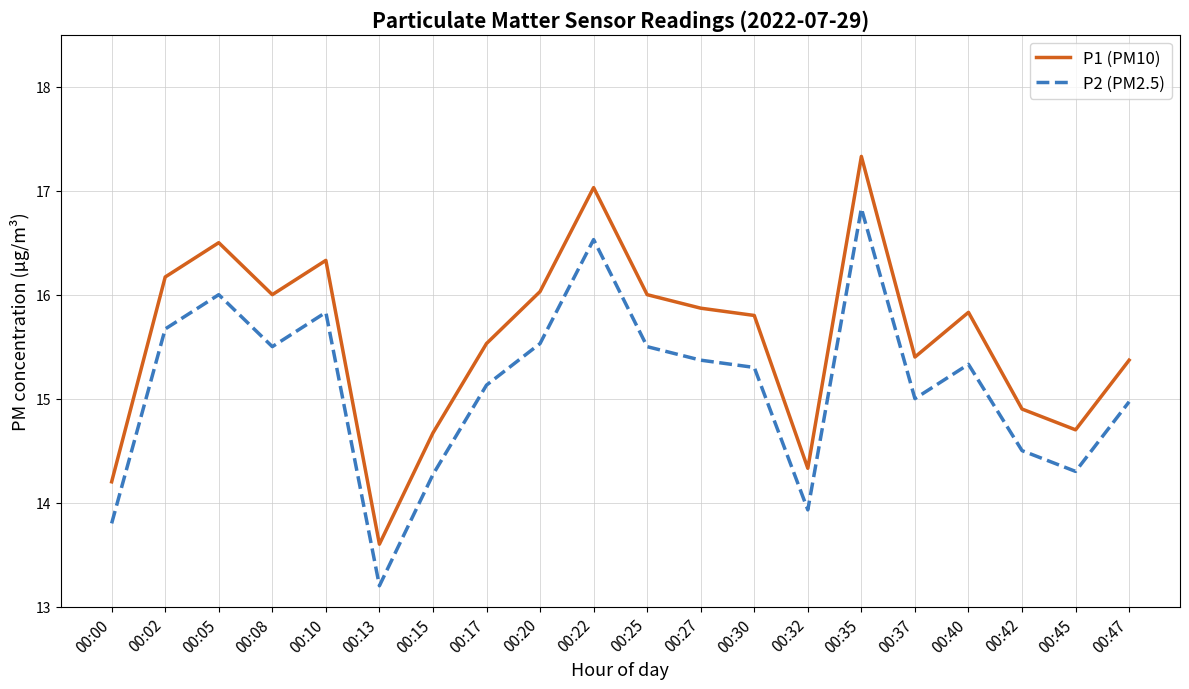

Rank the series by their average value, from lowest to highest.

P2 (PM2.5), P1 (PM10)